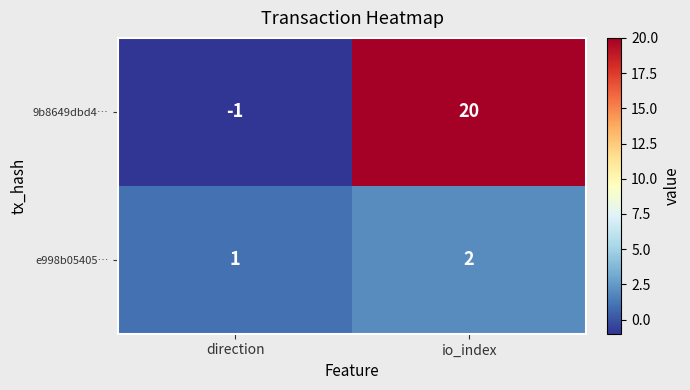

Is it true that e998b05405… equals 1 at direction?

True